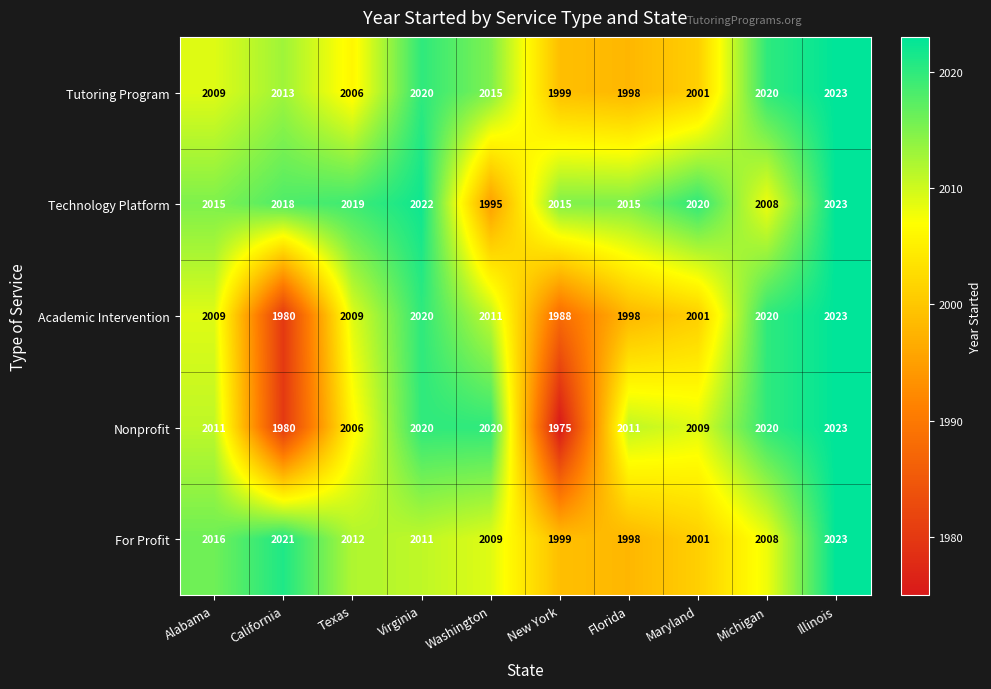

What is the maximum value for Nonprofit?

2023